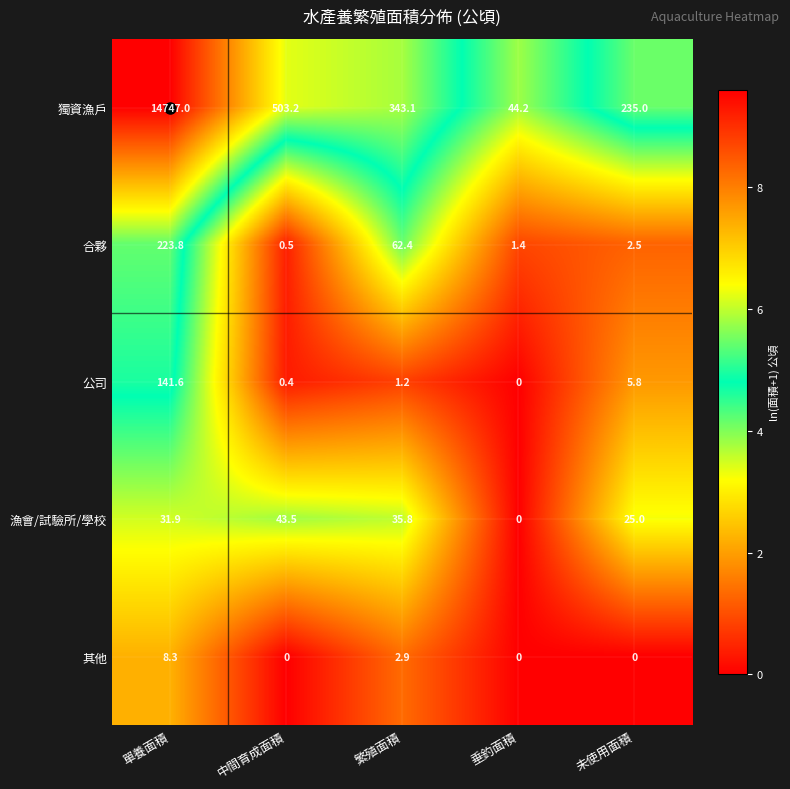

At which label does 合夥 reach its peak?

單養面積